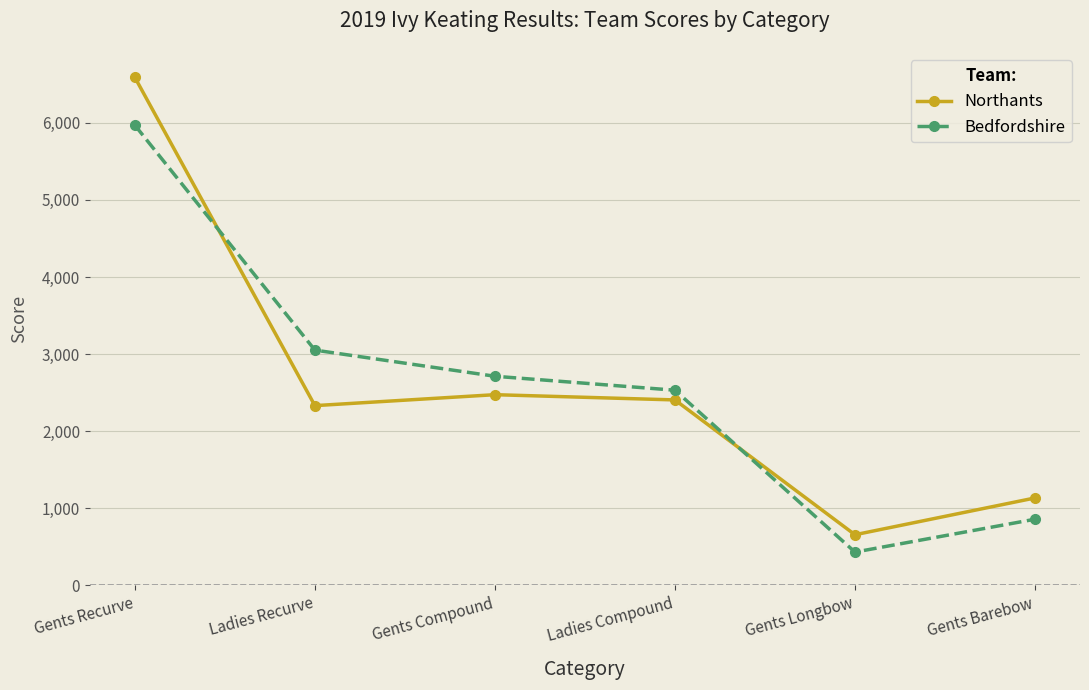

At which label is Northants closest to 3623?

Gents Compound